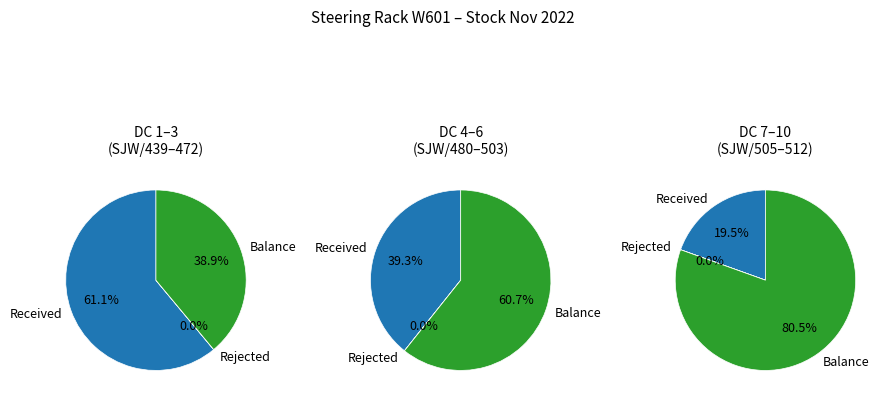

Do 1 and 5 together represent more than half of the pie?

No